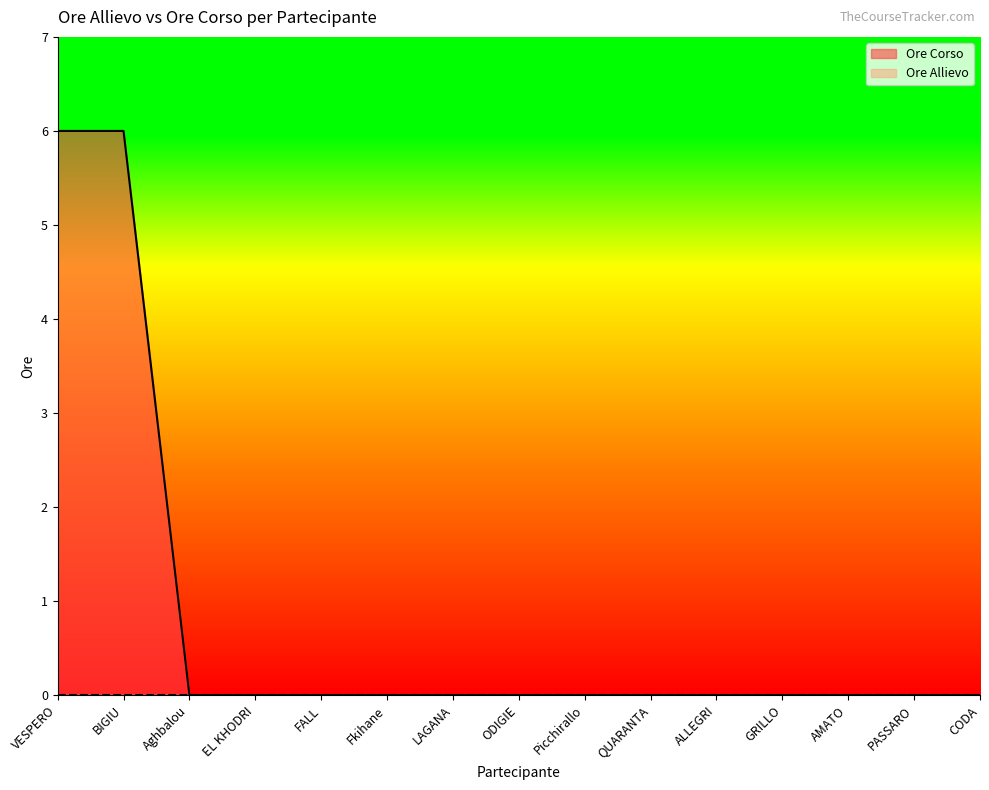

What is the average value?

1